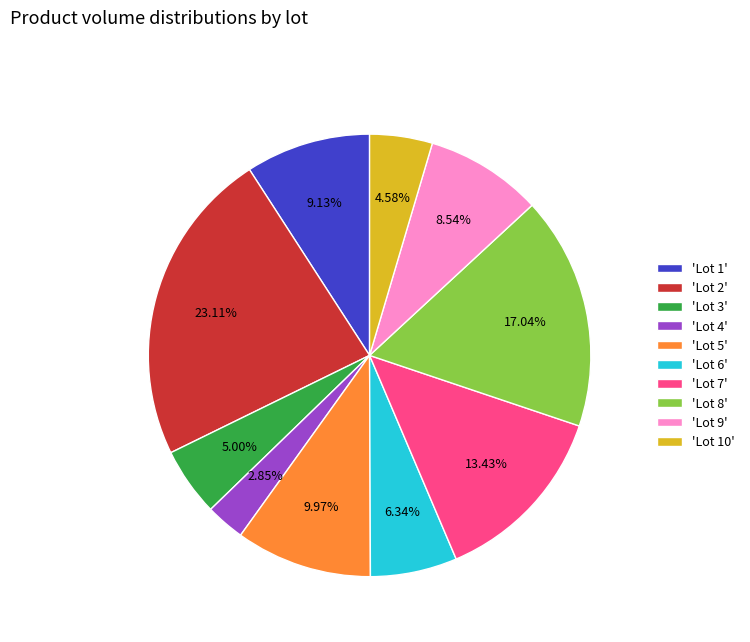

How many segments does this pie chart have?

10